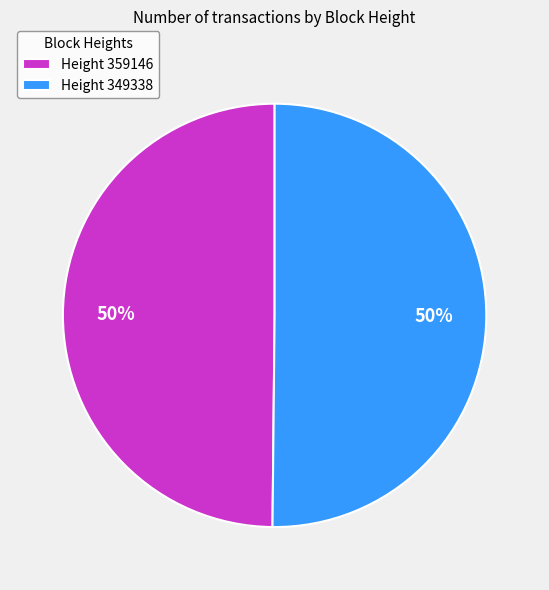

Approximately how many times larger is the value at Height 349338 compared to Height 359146?

1.0